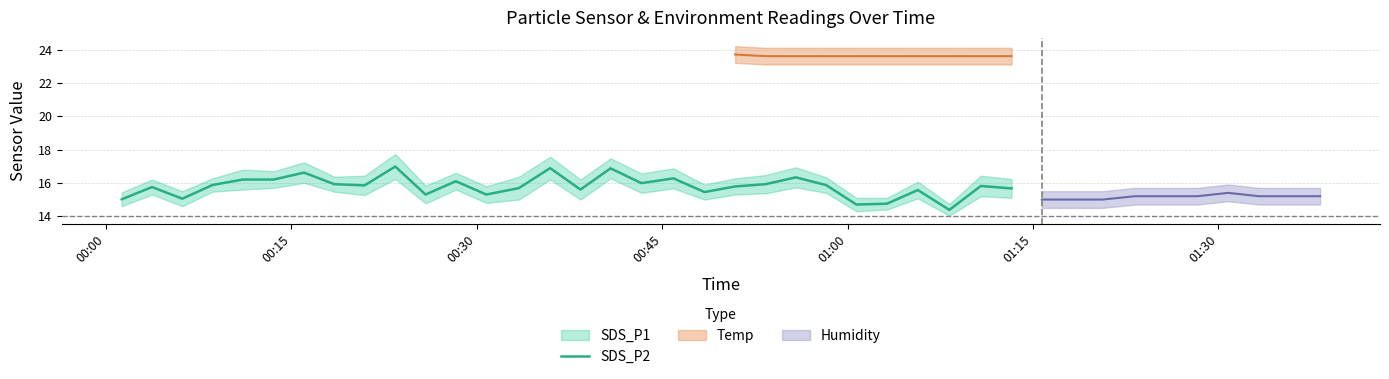

True or false: the data has more than 1 interior local peaks.

True